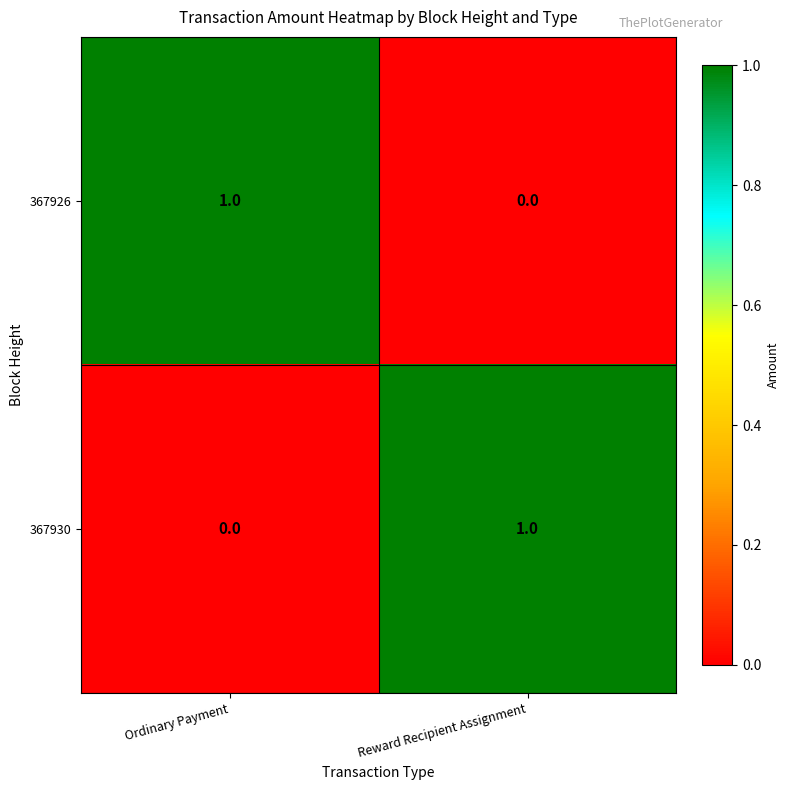

Where is 367926 nearest to the value 0?

Reward Recipient Assignment